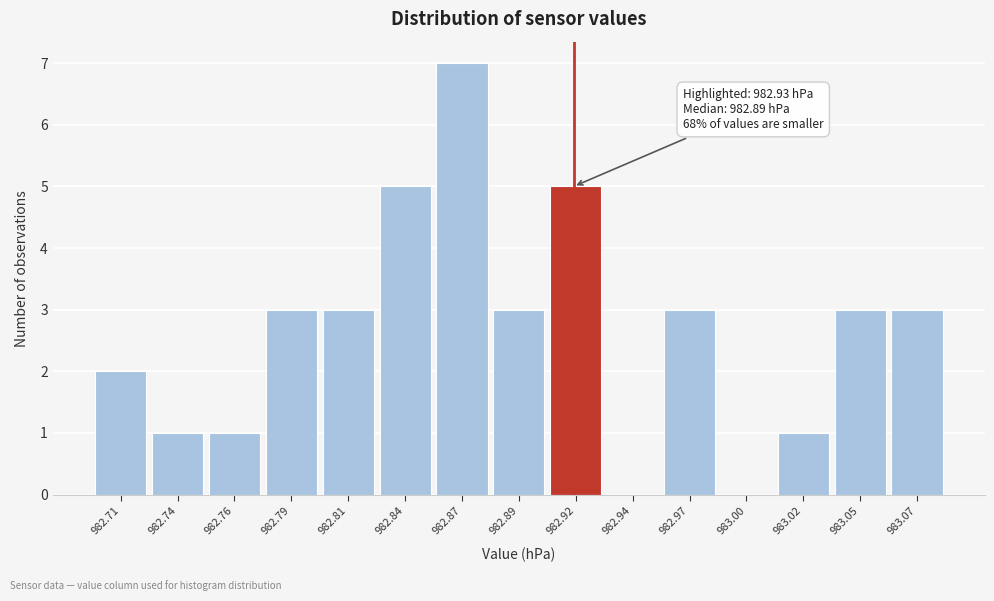

Reading right to left, extract all data points from this chart.

983.07=3	983.05=3	983.02=1	983.00=0	982.97=3	982.94=0	982.92=5	982.89=3	982.87=7	982.84=5	982.81=3	982.79=3	982.76=1	982.74=1	982.71=2